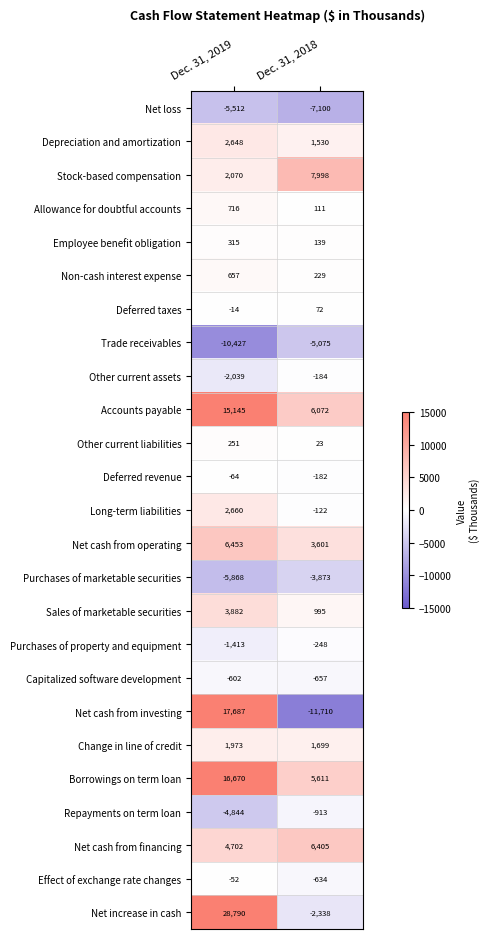

Where is Sales of marketable securities nearest to the value 2438?

Dec. 31, 2018